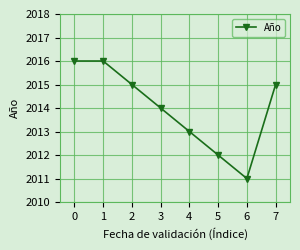

Is this an area chart (filled region under the line)?

No